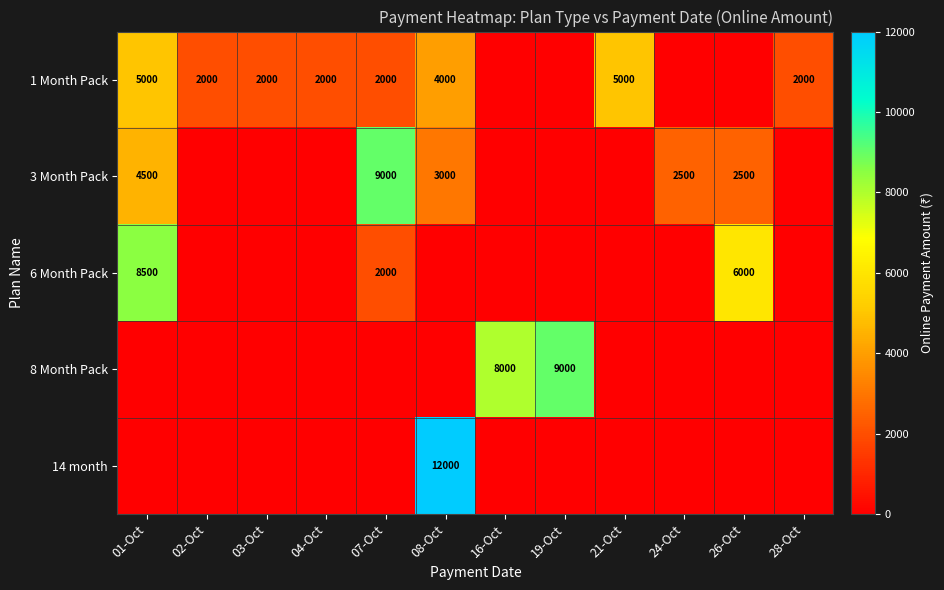

What is the greatest value displayed?

12000